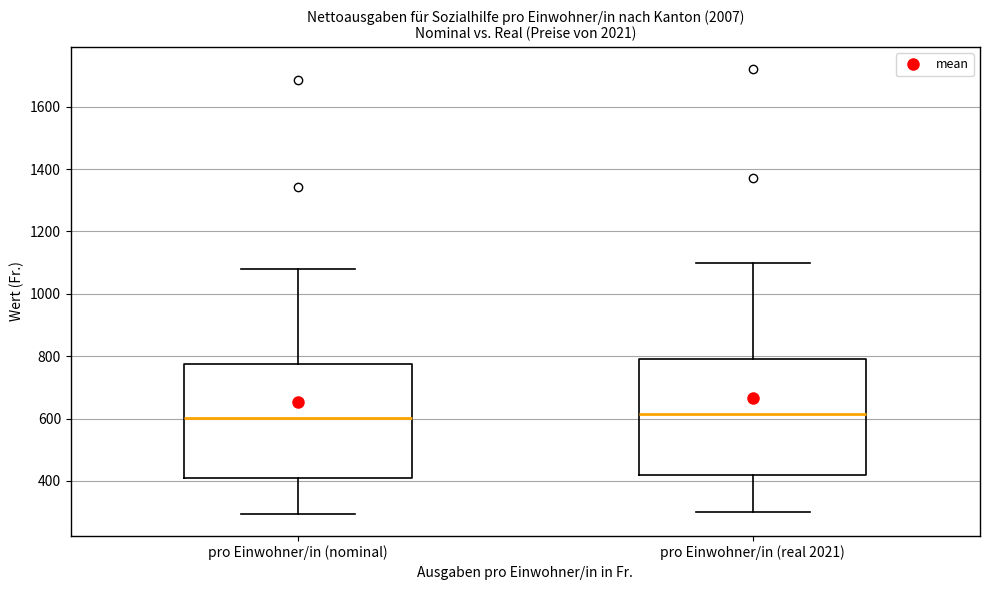

Reading left to right, read every box against the y-axis: the position of its median line, the range the box covers, and the ends of its whiskers. The values are not printed on the chart, so give them approximately, as read against the axis.

pro Einwohner/in (nominal): median 600, box 420 to 780, whiskers 300 to 1080
pro Einwohner/in (real 2021): median 620, box 420 to 800, whiskers 300 to 1100